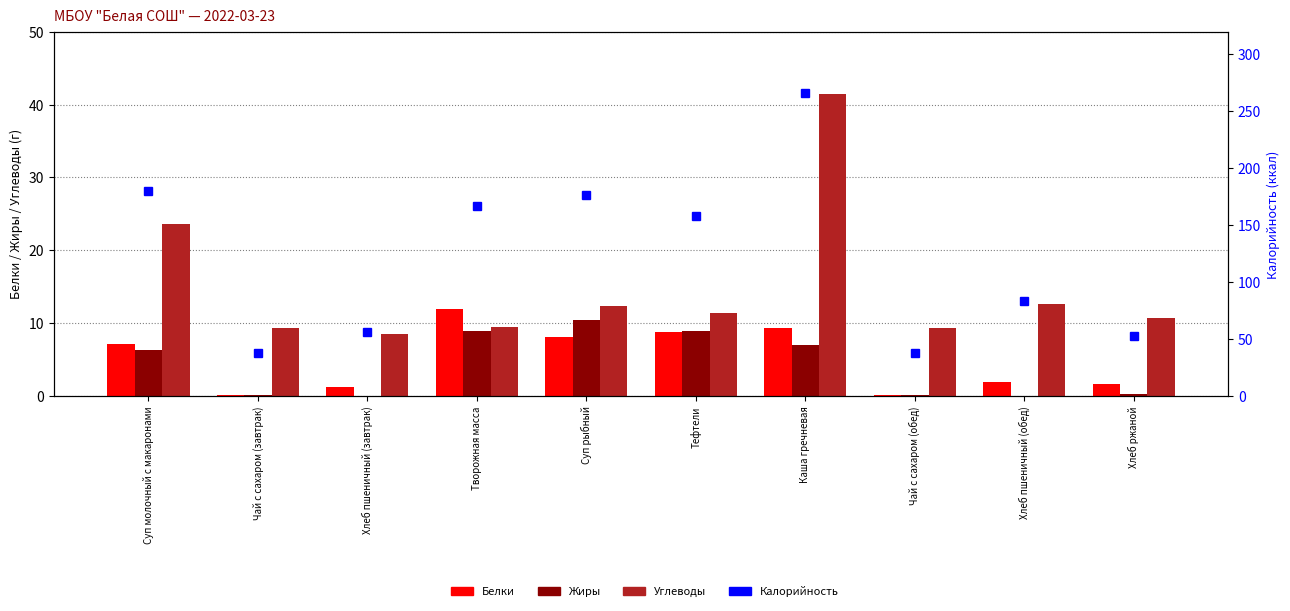

What is the label of the 5th bar from the left?

Суп рыбный